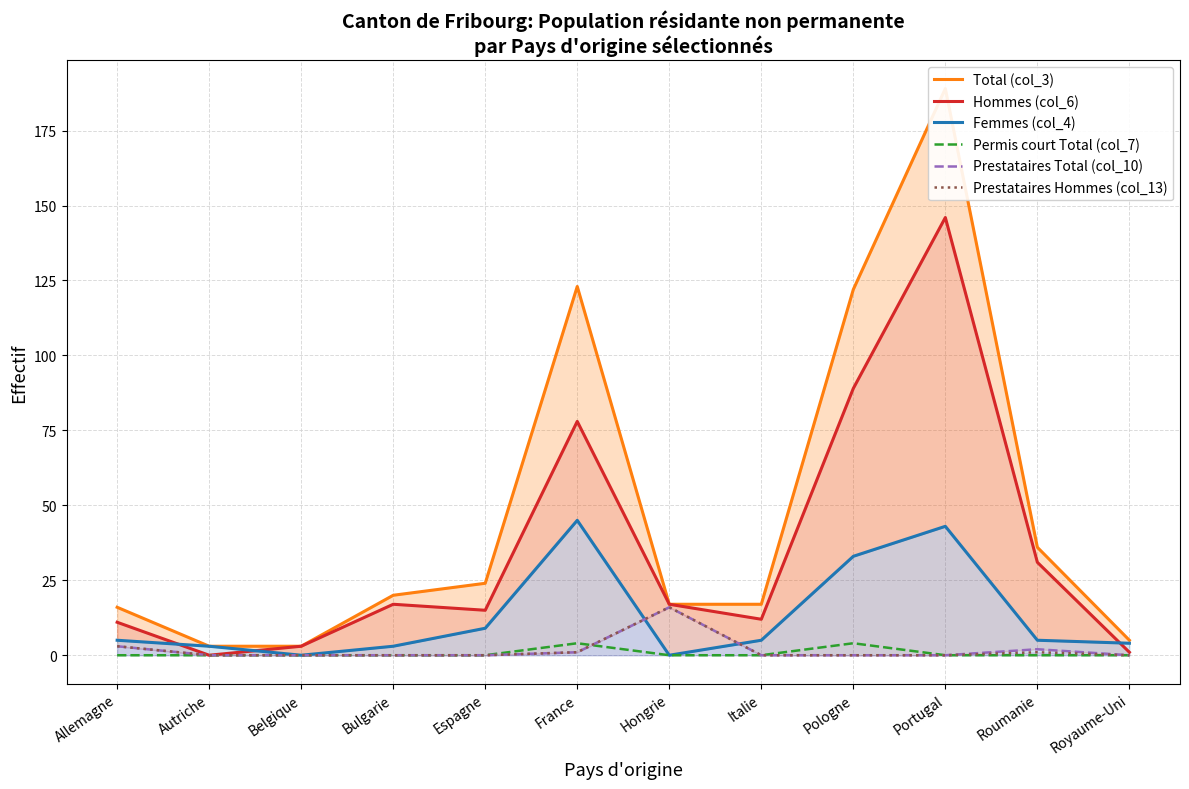

What is the value of the Femmes (col_4) point at the 4th from the left?

3